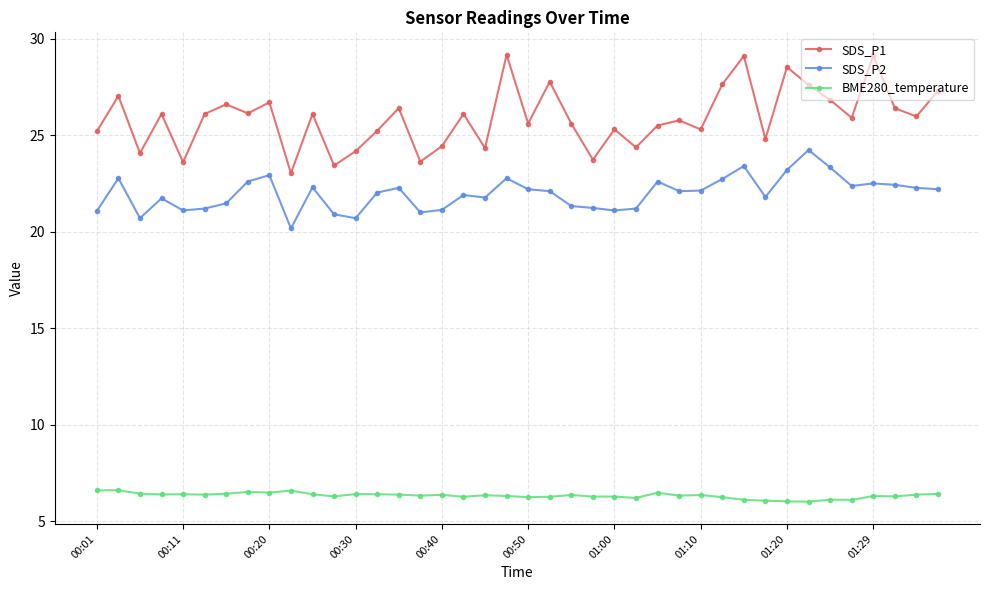

Which series has the largest total across all categories?

SDS_P1